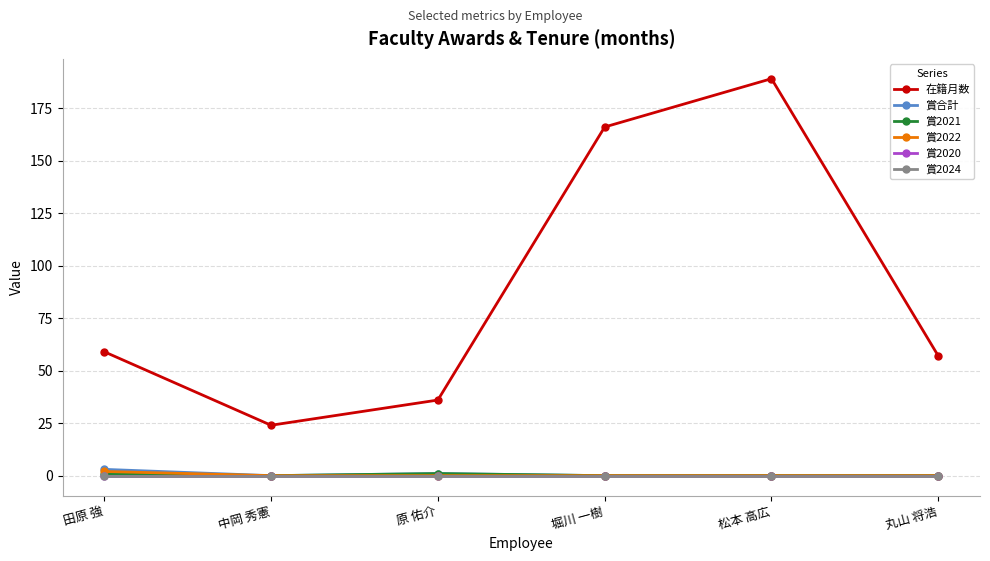

Does the chart have visible grid lines?

Yes